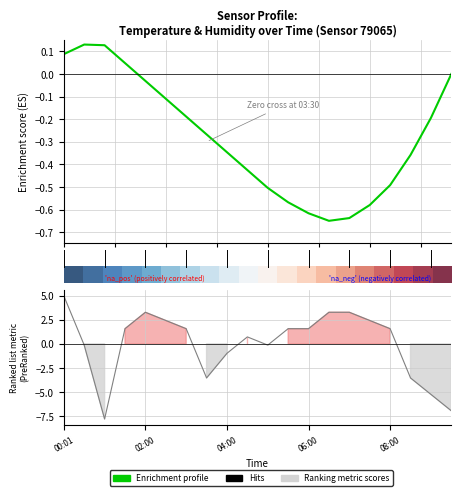

The chart shows a value of 1.4 at 07:00. True or false?

False